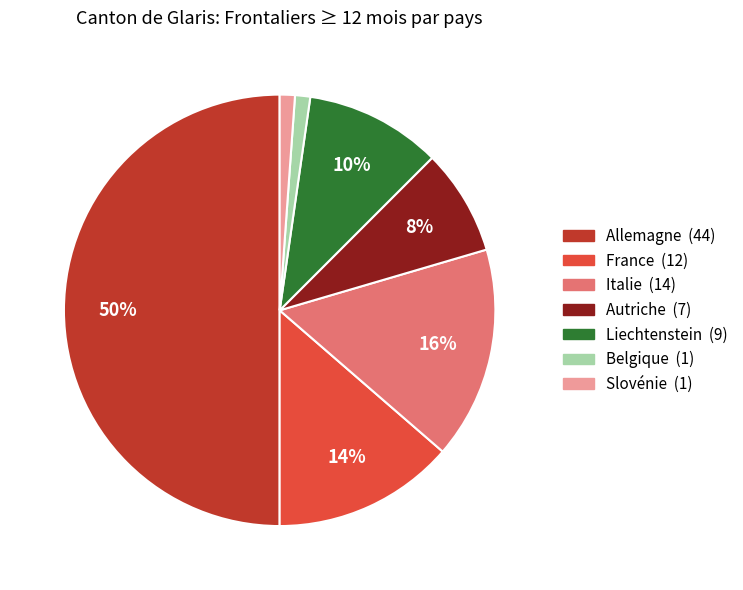

Which category has the biggest portion of the pie?

Allemagne